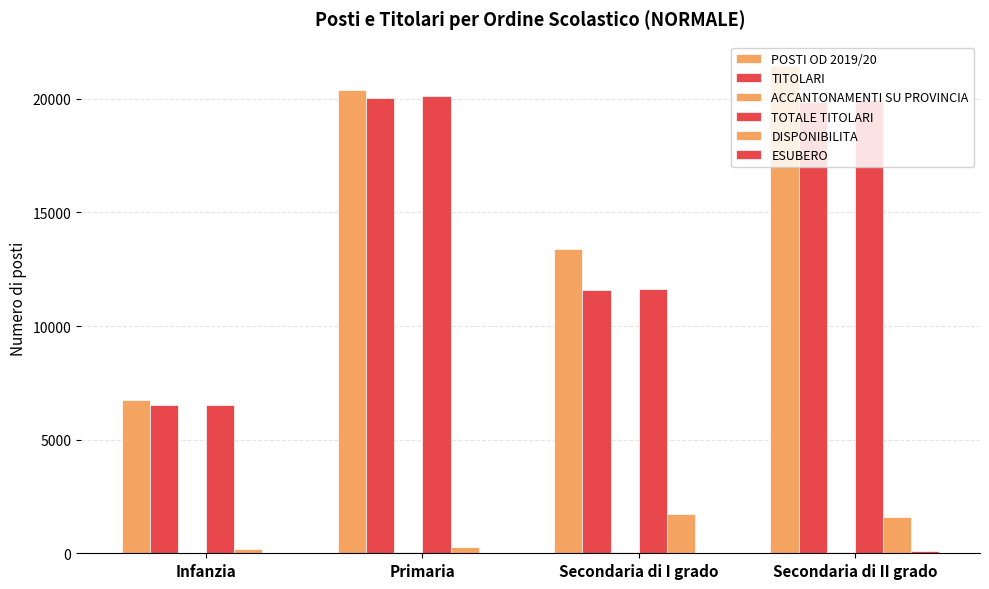

The POSTI OD 2019/20 series shows 12705 at Secondaria di II grado. True or false?

False